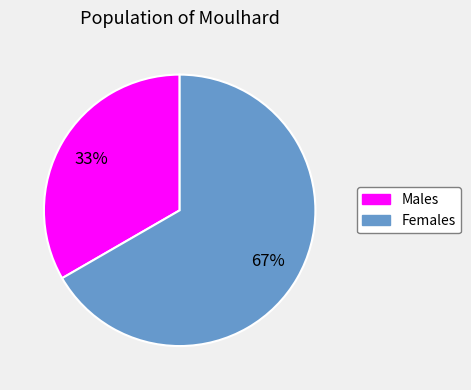

How many segments does this pie chart have?

2